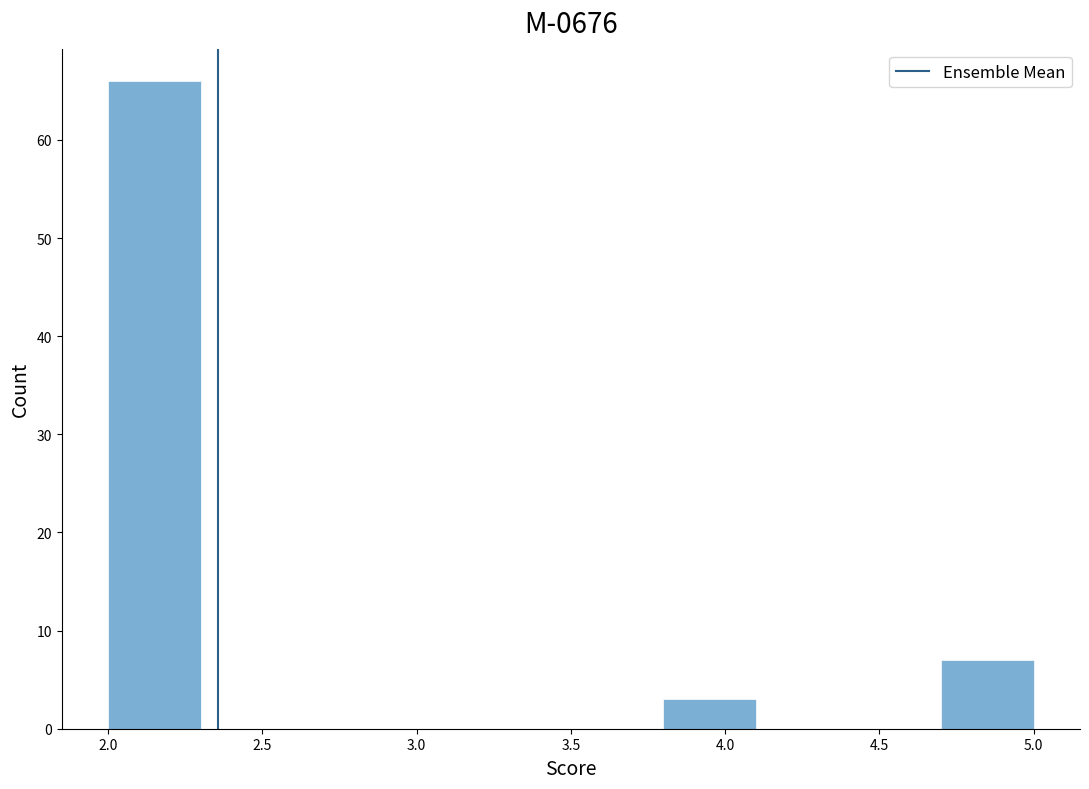

Reading left to right, transcribe this chart: for each bar, give the range it covers on the x-axis and its height. The values are not printed on the chart, so give them approximately, as read against the axis.

2.0 to 2.3: 66
2.3 to 2.6: 0
2.6 to 2.9: 0
2.9 to 3.2: 0
3.2 to 3.5: 0
3.5 to 3.8: 0
3.8 to 4.1: 3
4.1 to 4.4: 0
4.4 to 4.7: 0
4.7 to 5.0: 7